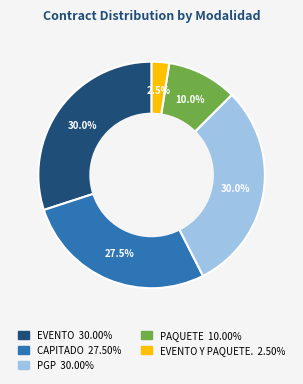

To the nearest percent, what is the average slice percentage?

20%